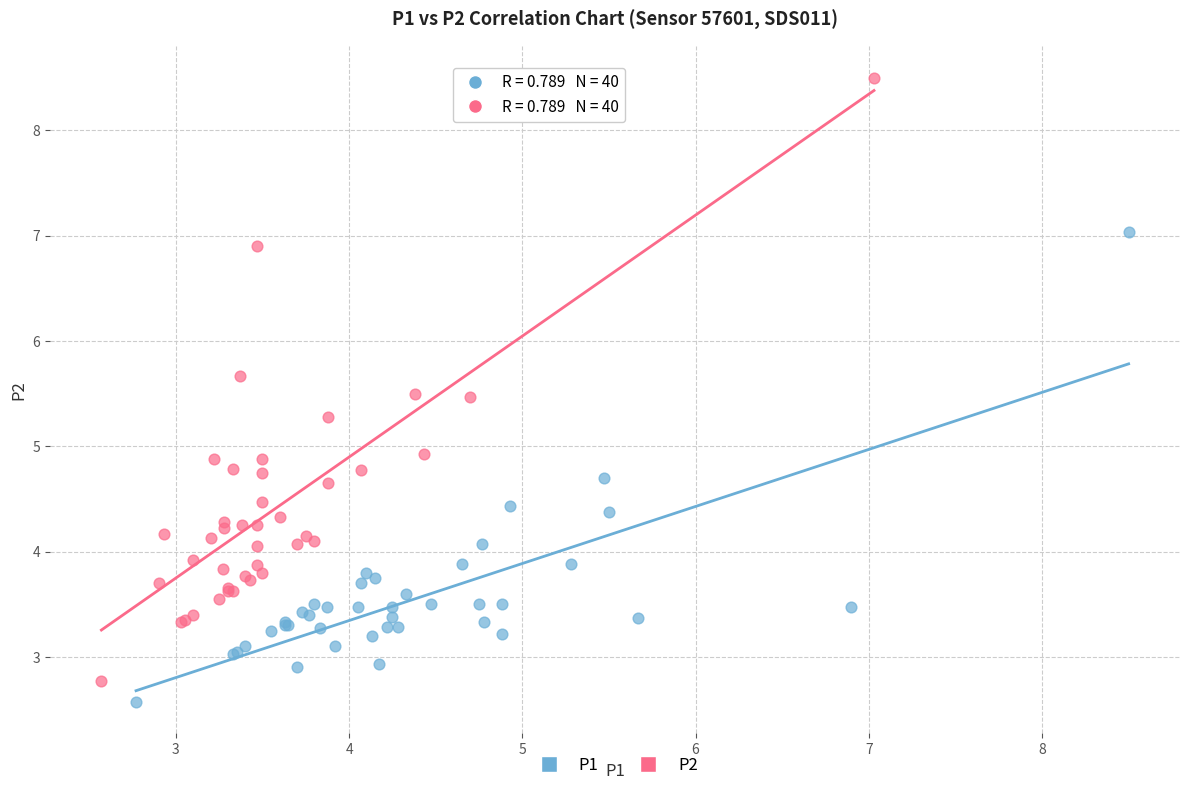

Which series contains the highest Y value?

P2